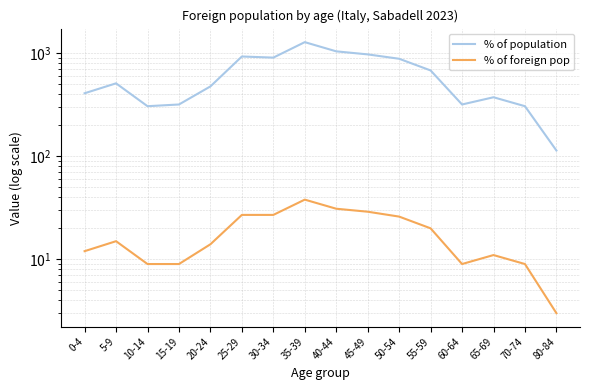

What position from the right is 5-9?

15